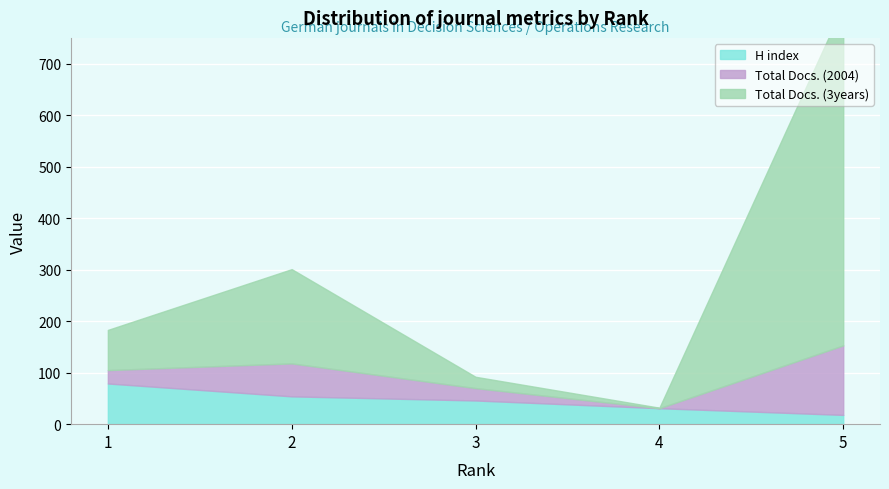

The value of H index at 5 is 18. True or false?

True